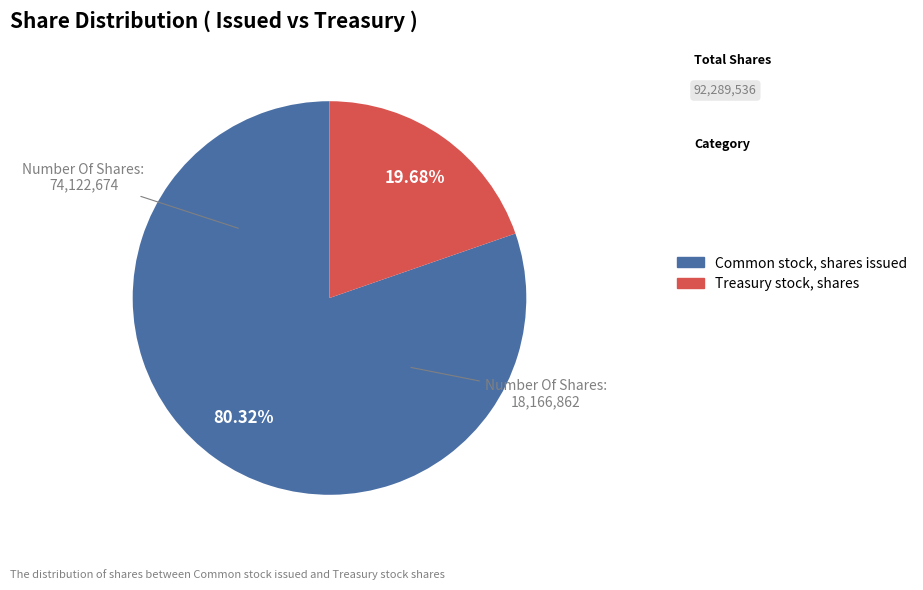

What is the ratio of the value at Treasury stock, shares to the value at Common stock, shares issued?

0.2